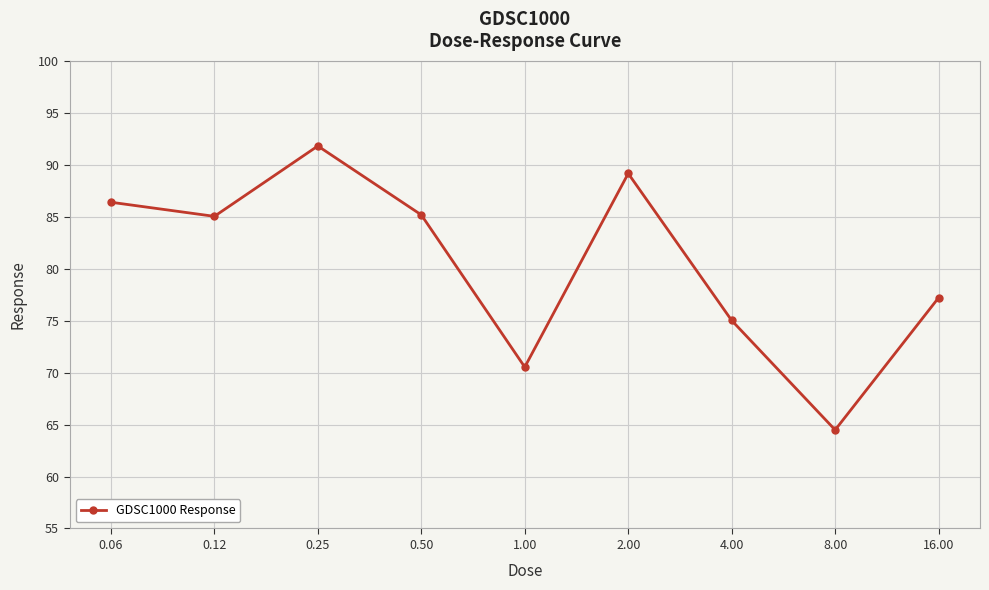

What is the greatest value displayed?

91.8